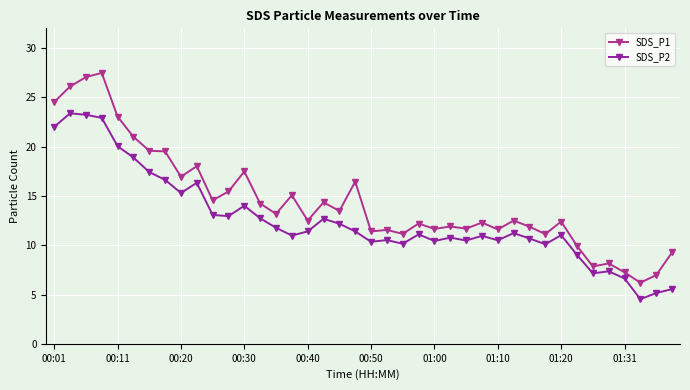

Which series has the largest total across all categories?

SDS_P1